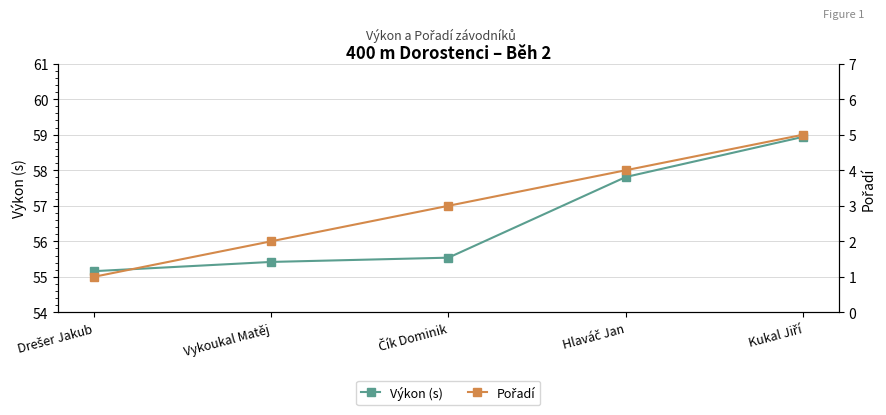

Rank the series at Drešer Jakub from lowest to highest value.

Pořadí, Výkon (s)